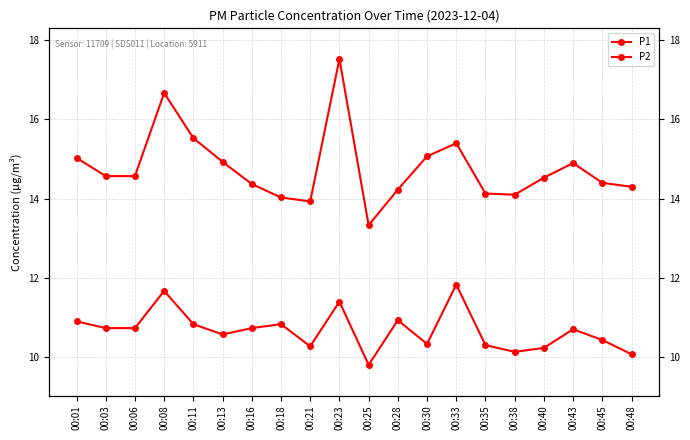

What is the difference between the P1 values at 00:33 and 00:01?

0.4